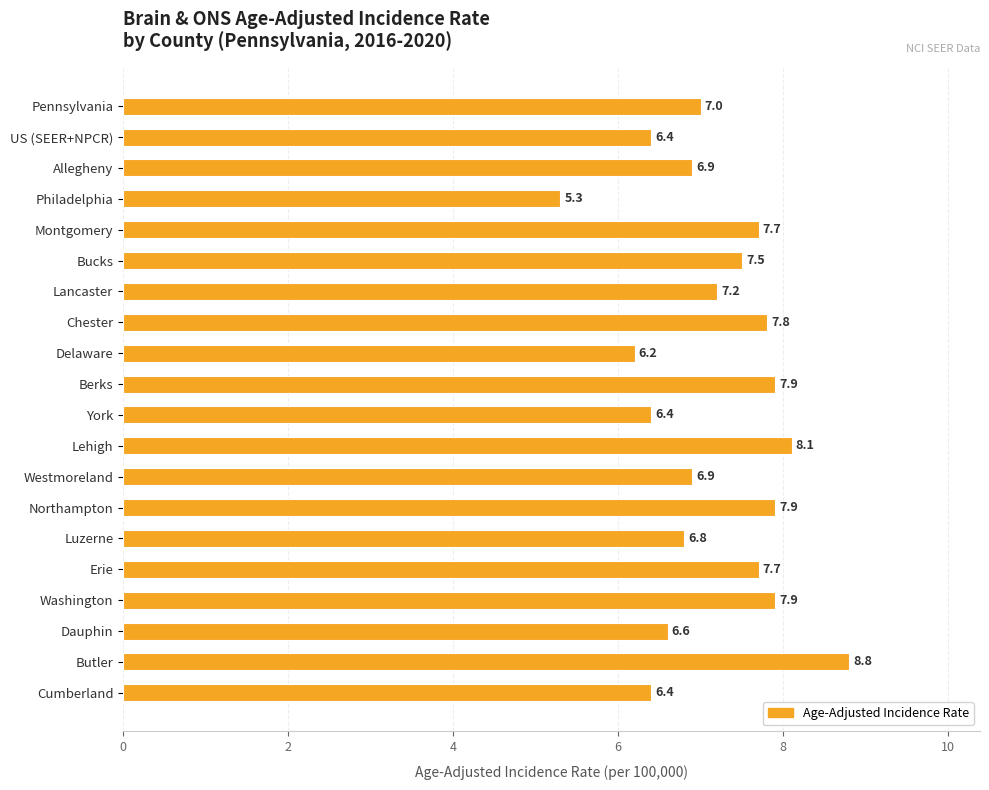

Read the value at Bucks.

7.5